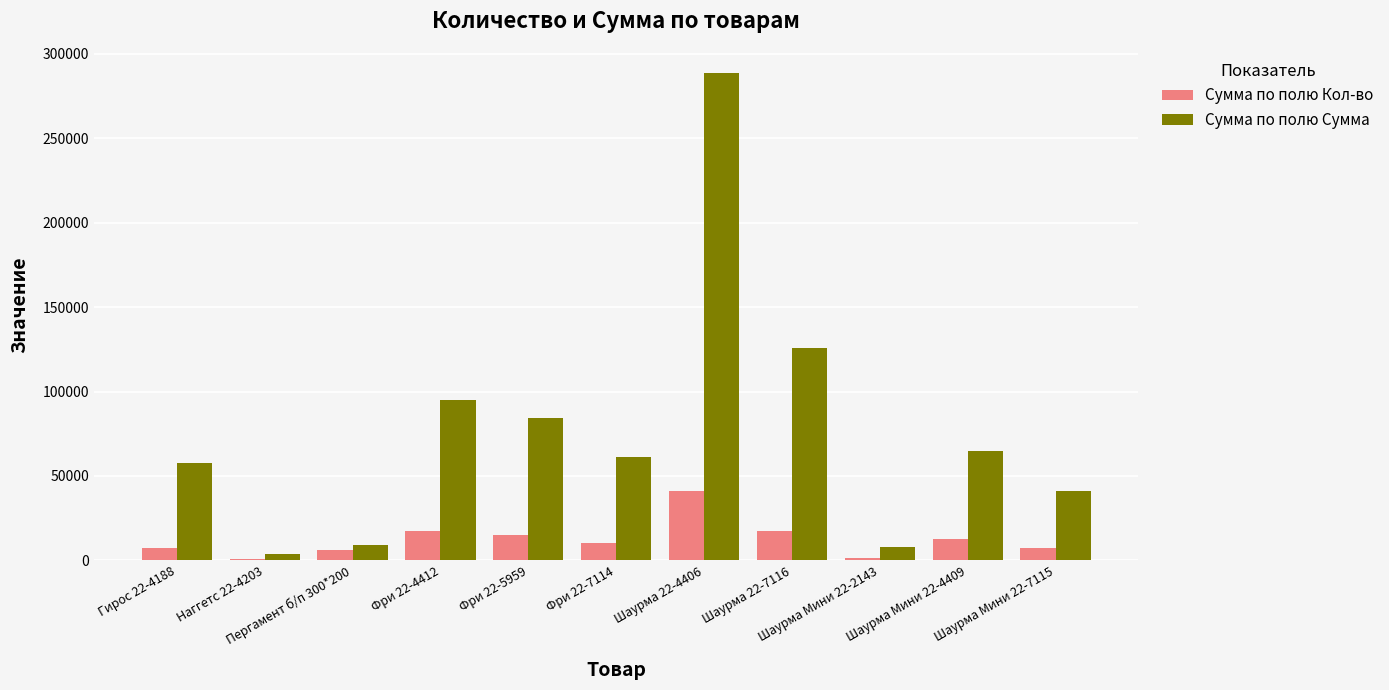

What is the maximum value for Сумма по полю Кол-во?

41100